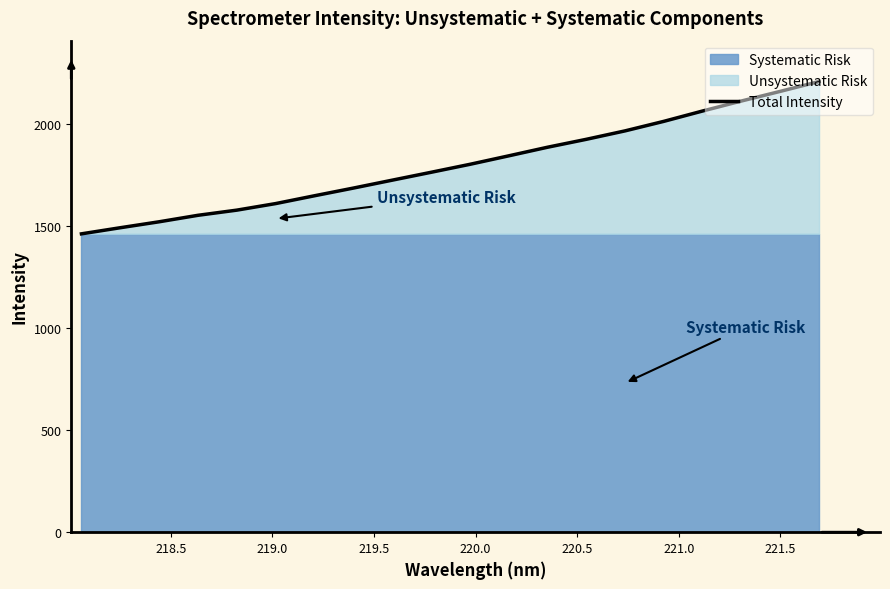

What is the minimum value for Total Intensity?

1460.4